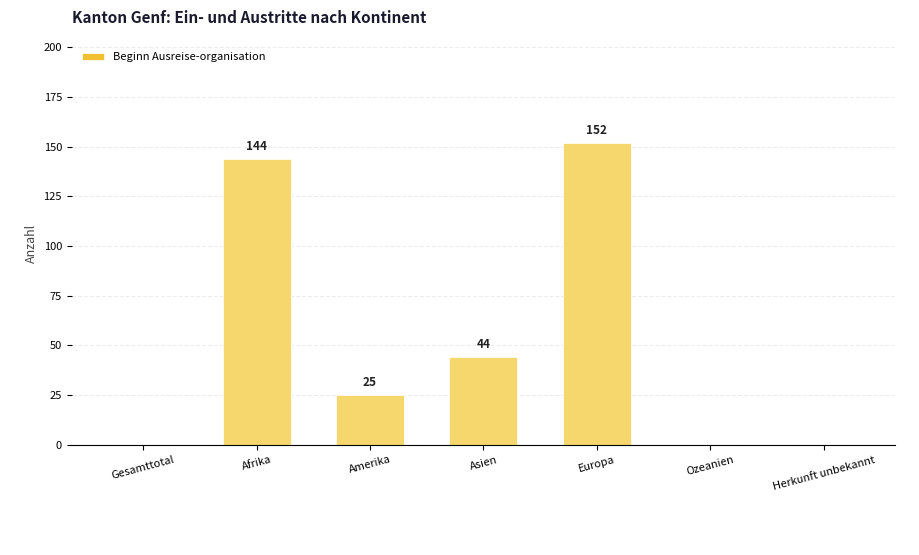

Which label corresponds to the largest value in the chart?

Europa